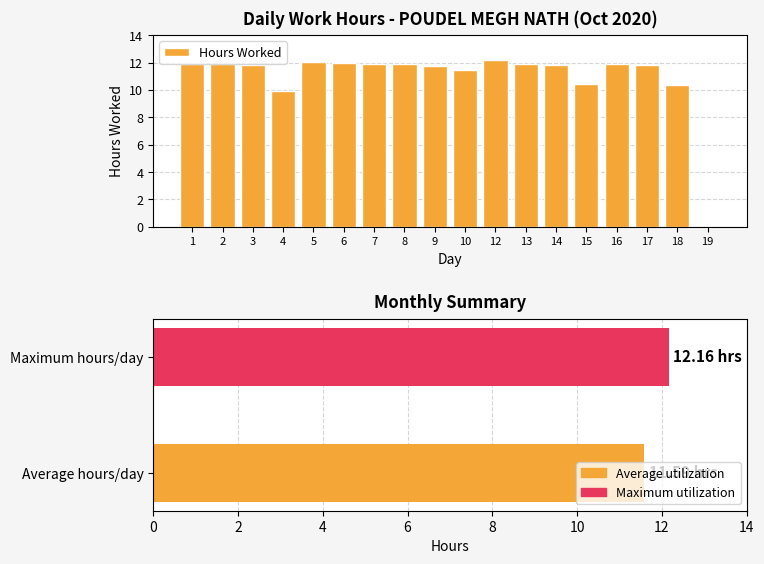

Reading left to right, what are all the values shown in this chart?

11.9	11.9	11.8	9.9	12.1	12.0	11.9	11.9	11.8	11.5	12.2	11.9	11.8	10.4	11.9	11.8	10.4	0.0